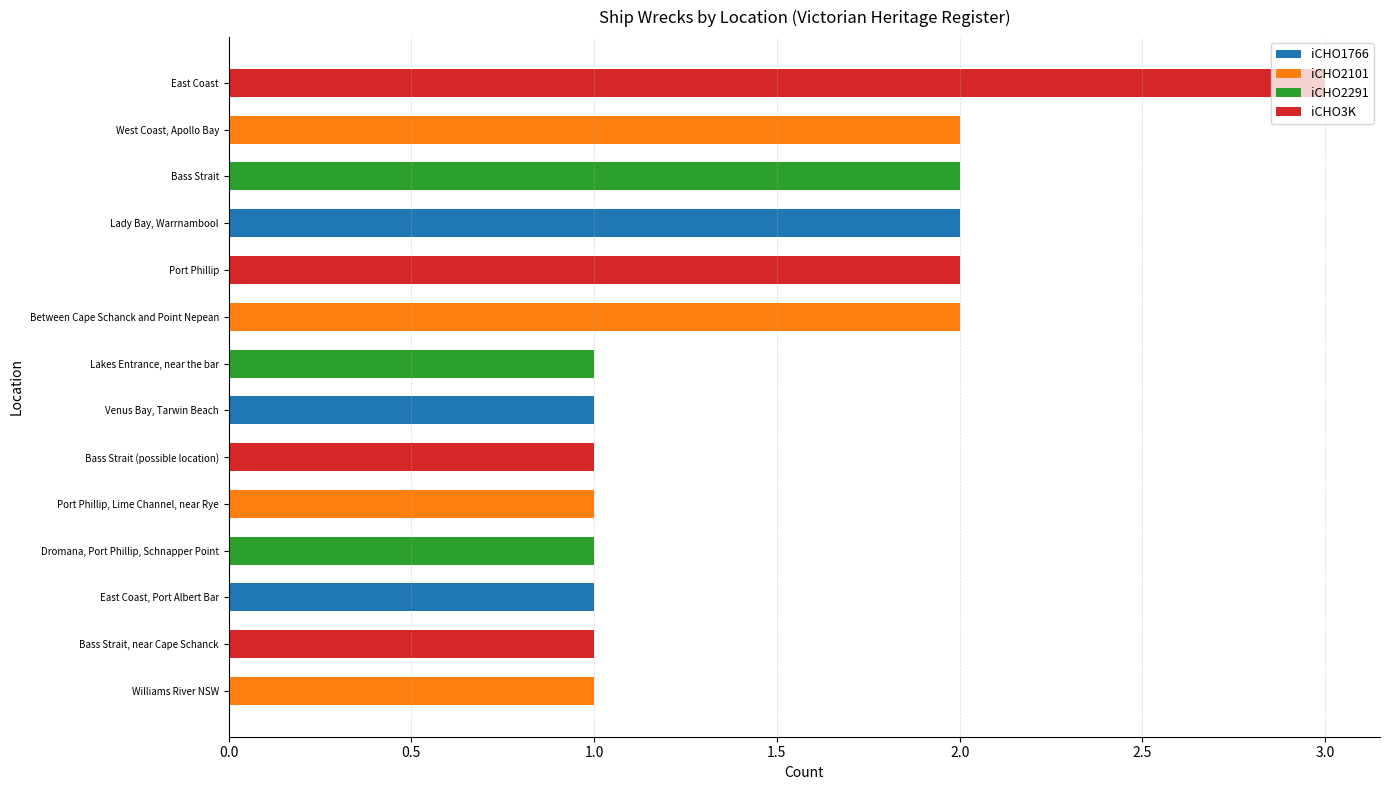

How many categories are shown in the chart?

14